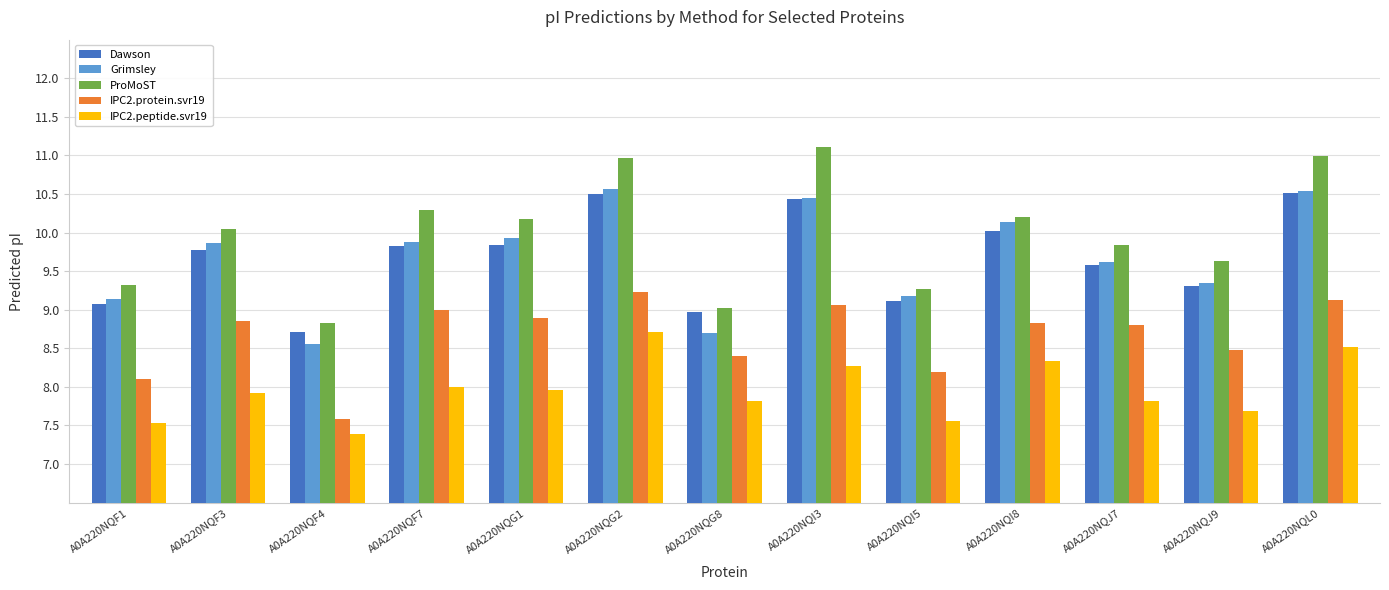

How many data points in Grimsley are above 9?

11